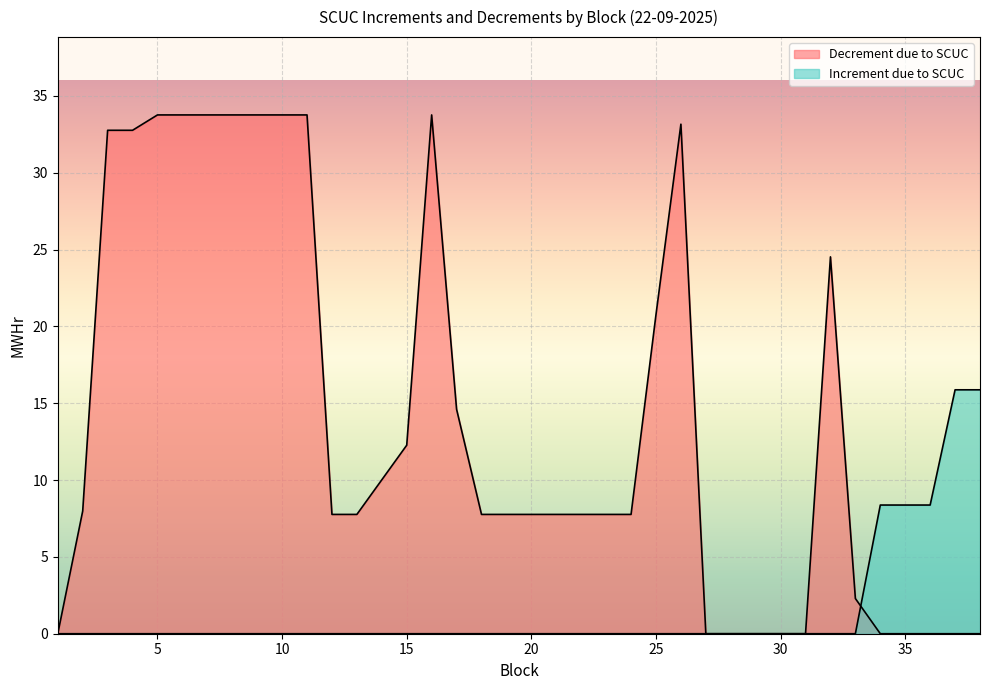

Between which two adjacent categories do Decrement due to SCUC and Increment due to SCUC first intersect?

33 and 34